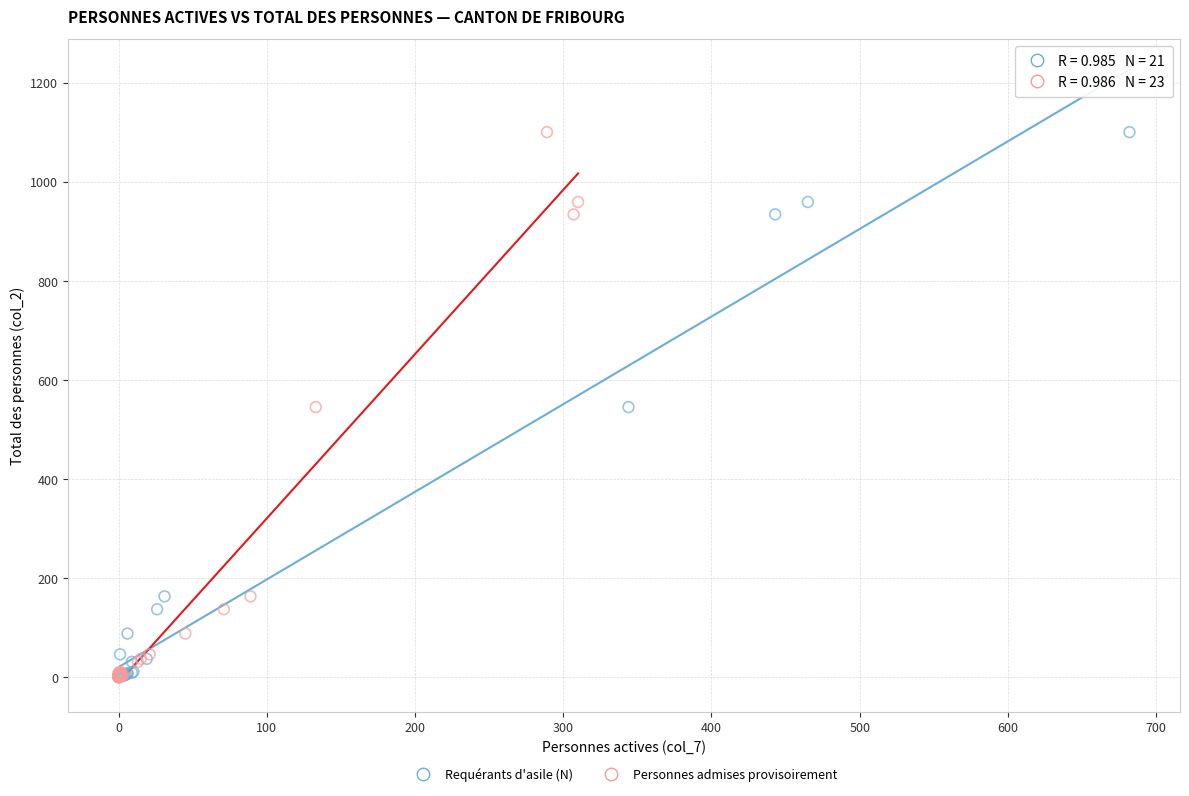

What are all the series names shown in the legend?

Requérants d'asile (N), Personnes admises provisoirement